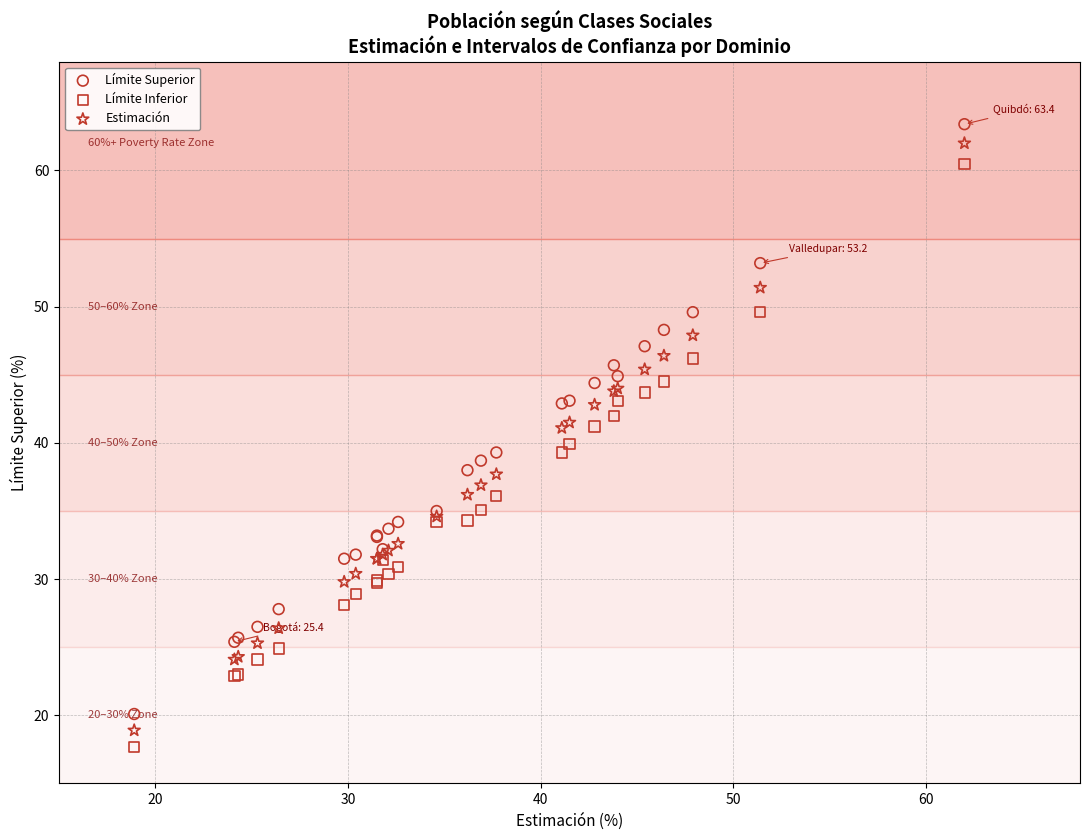

Which series reaches the maximum Y coordinate?

Límite Superior